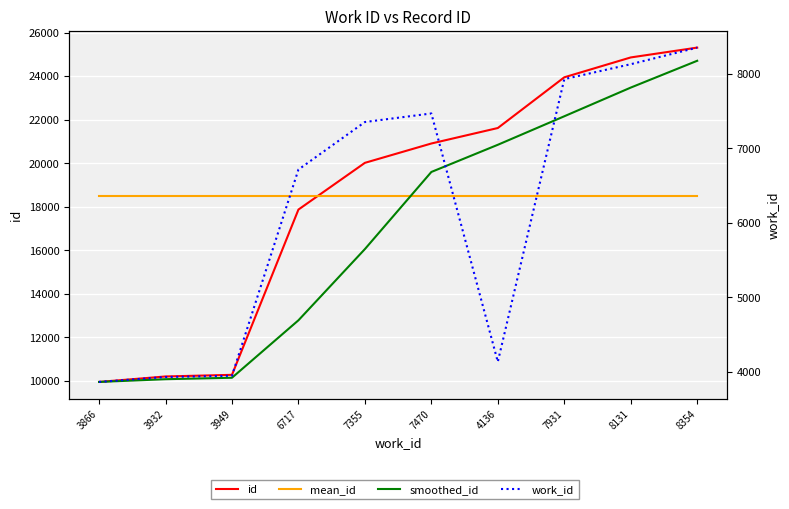

True or false: smoothed_id has a value of 19591.7 at 7470.

True